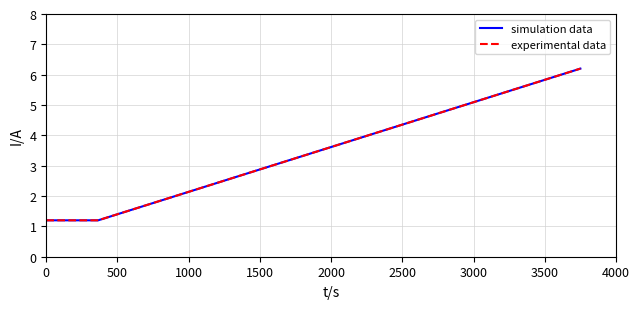

What is the lowest value of the simulation data series?

1.2